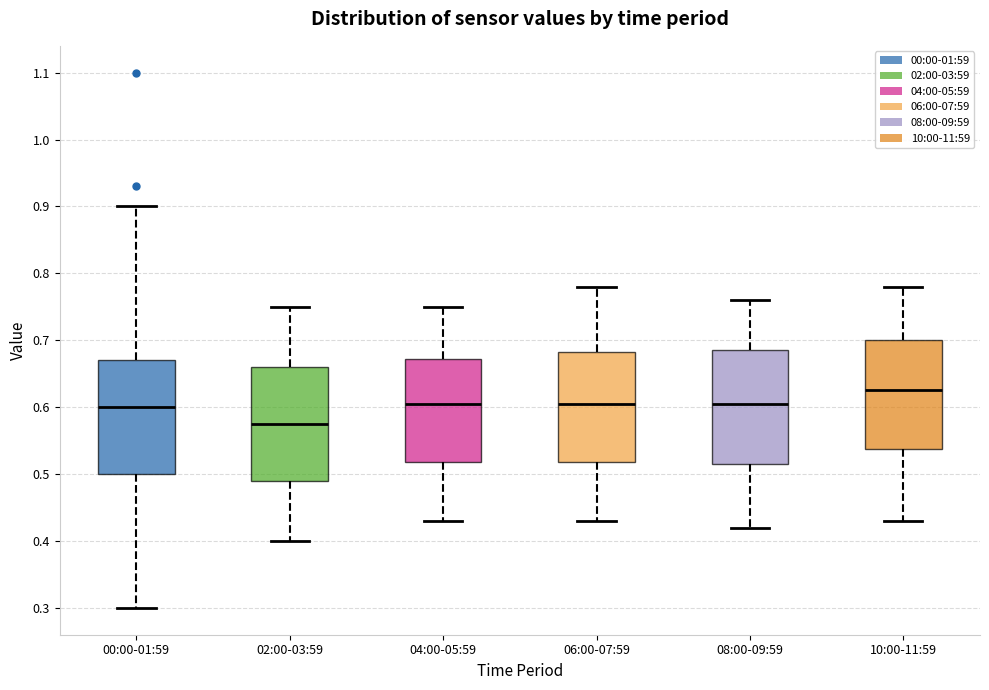

Which box's median line is the lowest?

02:00-03:59